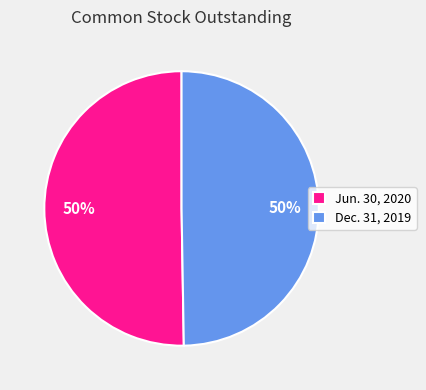

Is it true that Jun. 30, 2020 is 50% of the pie?

True